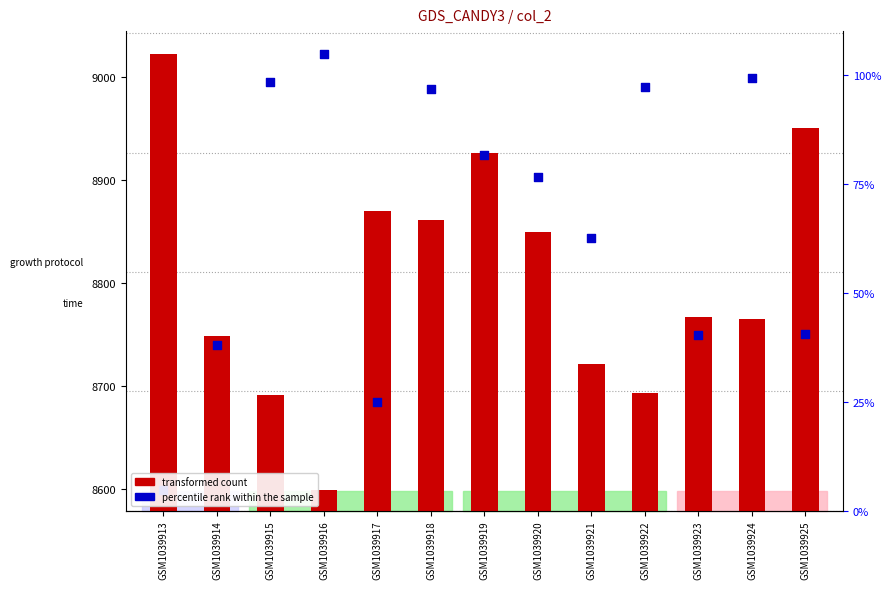

Which series contains the lowest Y value?

transformed count